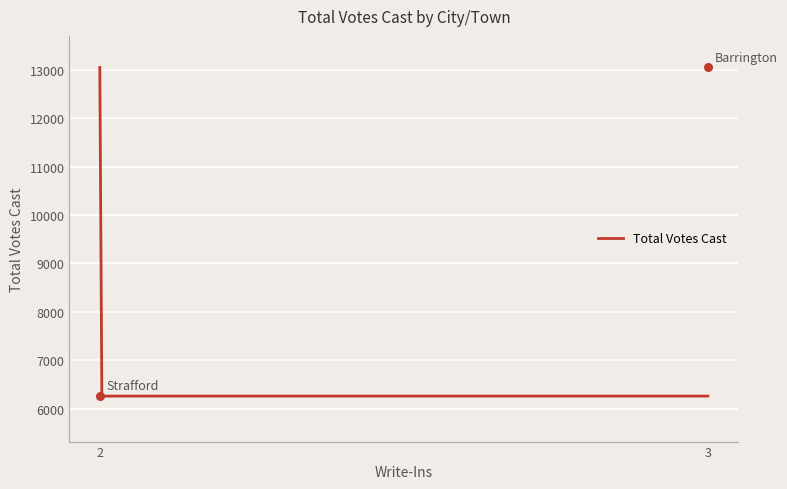

What is the ratio of the value at Strafford to the value at Barrington?

0.5